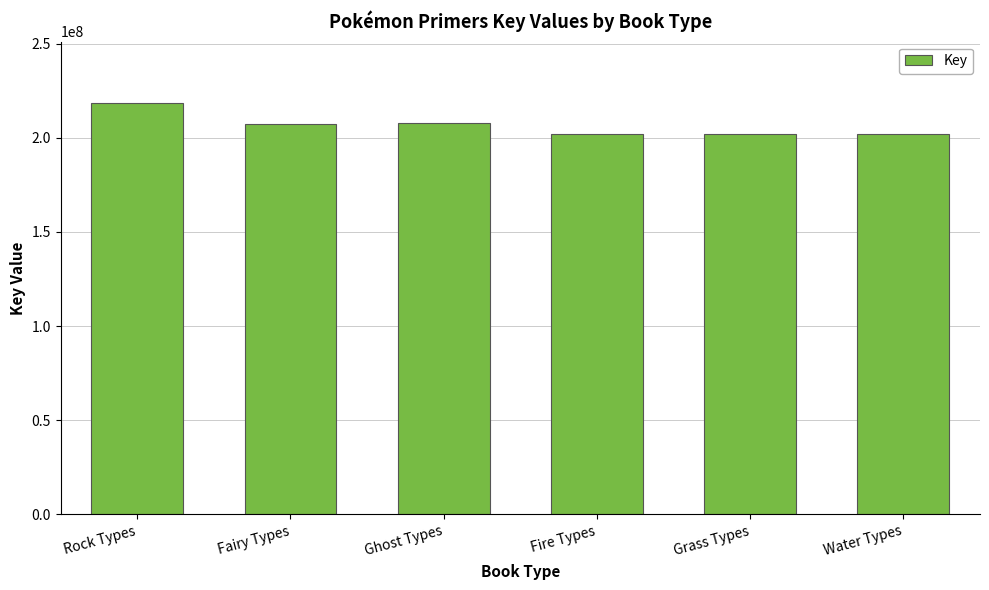

What position from the right is Water Types?

1